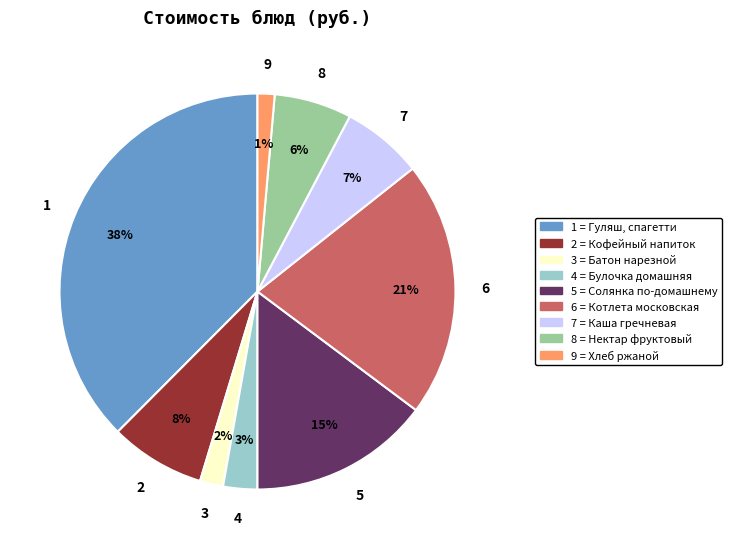

To the nearest percent, what is the average slice percentage?

11%